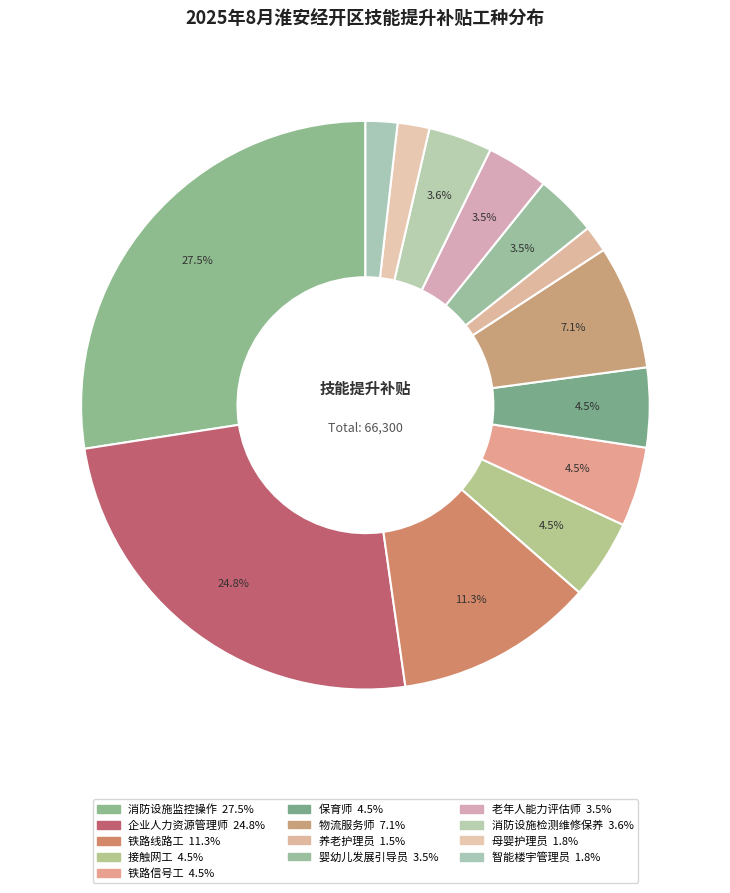

What portion of the pie excludes 消防设施检测维修保养?

96.4%